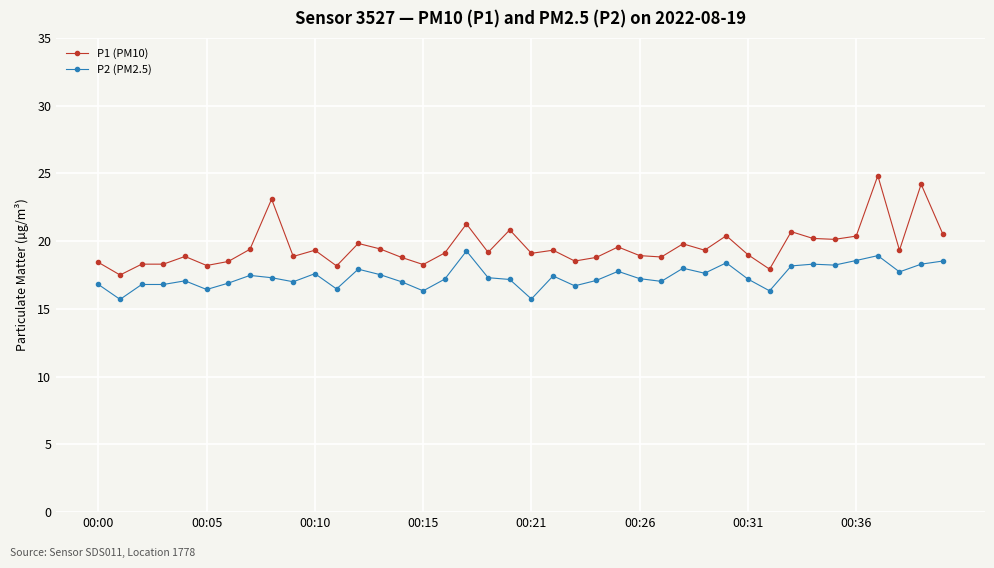

What is the difference between the maximum and minimum values in the P1 (PM10) series?

7.3